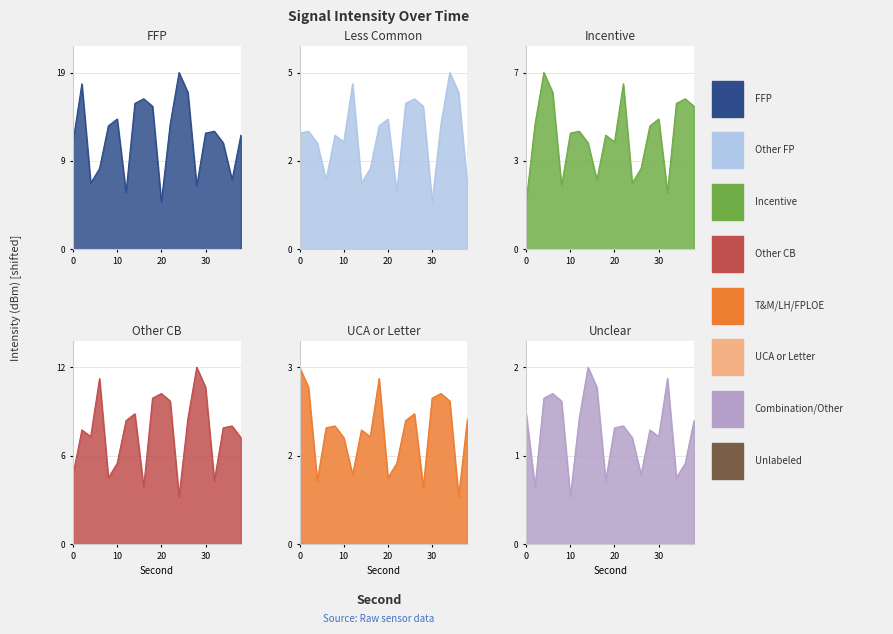

At which label does the data first exceed 12?

2